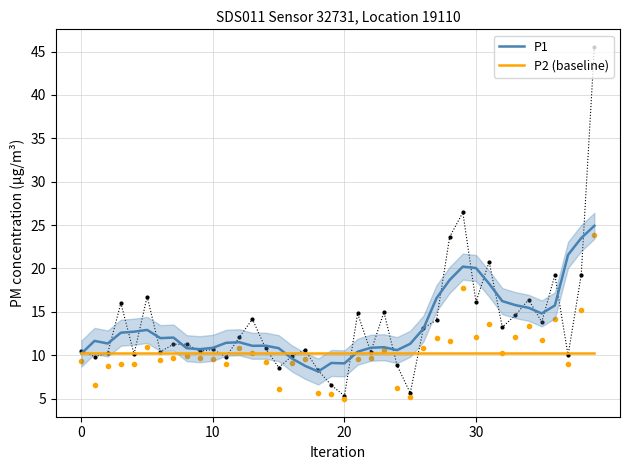

Which has a higher value, 22 or 9?

22